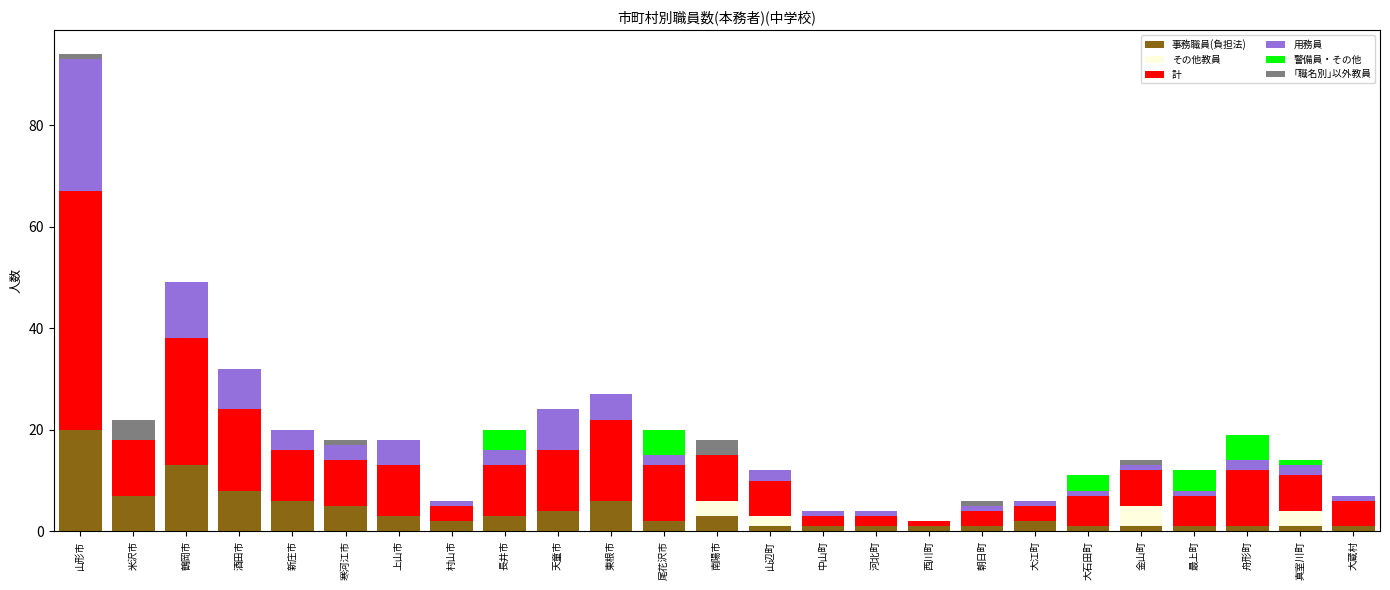

How many distinct data groups are displayed?

6